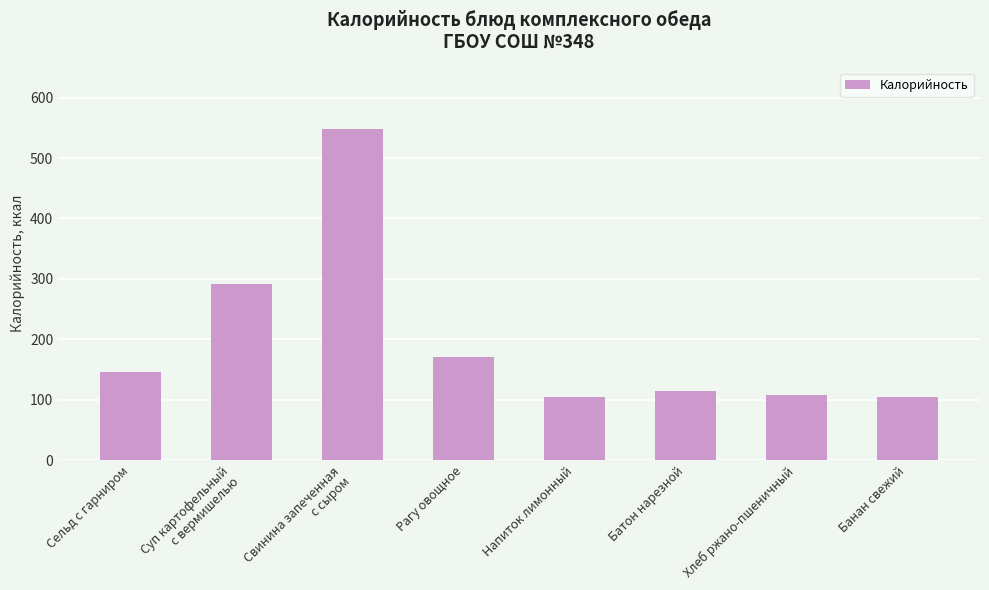

What is the difference between the maximum and minimum values?

443